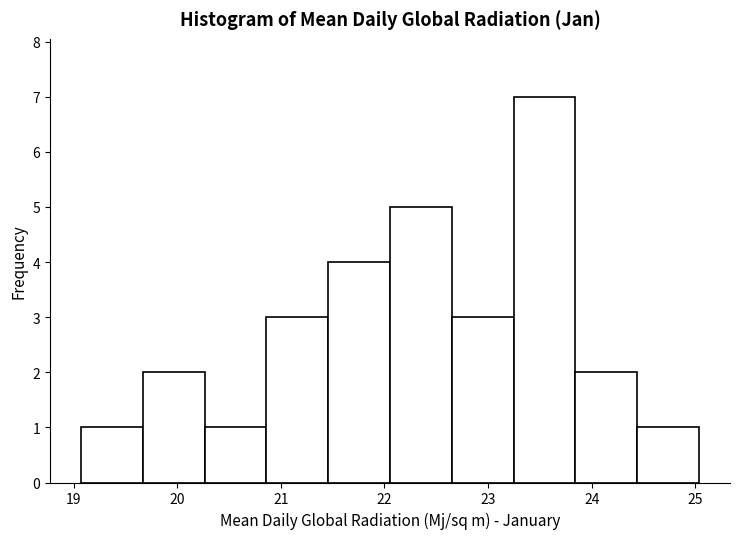

Reading left to right, transcribe this chart: for each bar, give the range it covers on the x-axis and its height. Neither the bar edges nor the heights are printed on the chart, so give them approximately, as read against the axes.

19.1 to 19.7: 1
19.7 to 20.3: 2
20.3 to 20.9: 1
20.9 to 21.5: 3
21.5 to 22.1: 4
22.1 to 22.7: 5
22.7 to 23.2: 3
23.2 to 23.8: 7
23.8 to 24.4: 2
24.4 to 25.0: 1